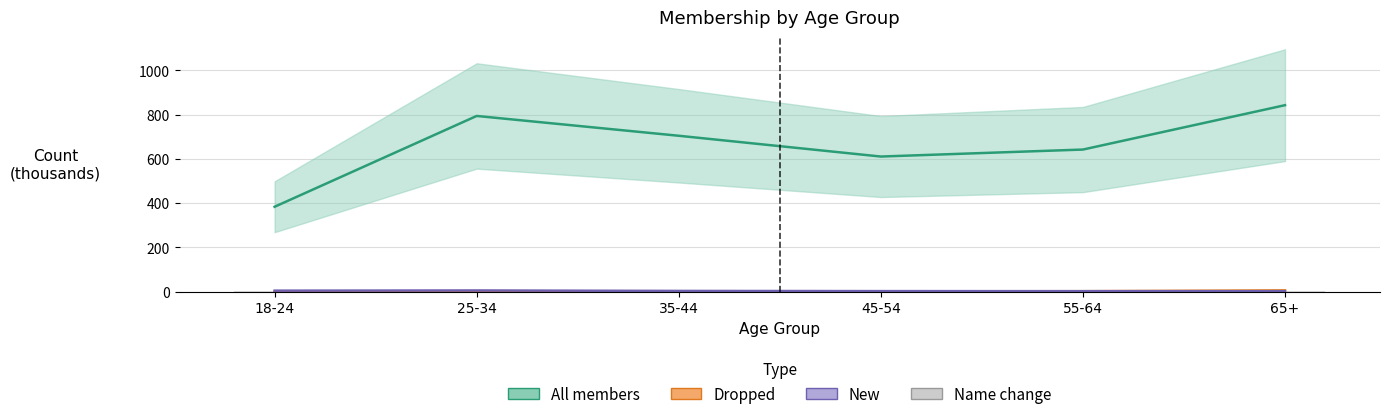

Reading left to right, list all the values displayed in this chart.

All members: 18-24=383.3	25-34=794.1	35-44=704.5	45-54=610.5	55-64=642.1	65+=842.8
Dropped: 18-24=0.4	25-34=1.5	35-44=1.0	45-54=0.9	55-64=1.5	65+=5.2
New: 18-24=4.0	25-34=4.8	35-44=2.8	45-54=1.9	55-64=1.7	65+=1.5
Name change: 18-24=0.2	25-34=0.6	35-44=0.4	45-54=0.3	55-64=0.3	65+=0.2